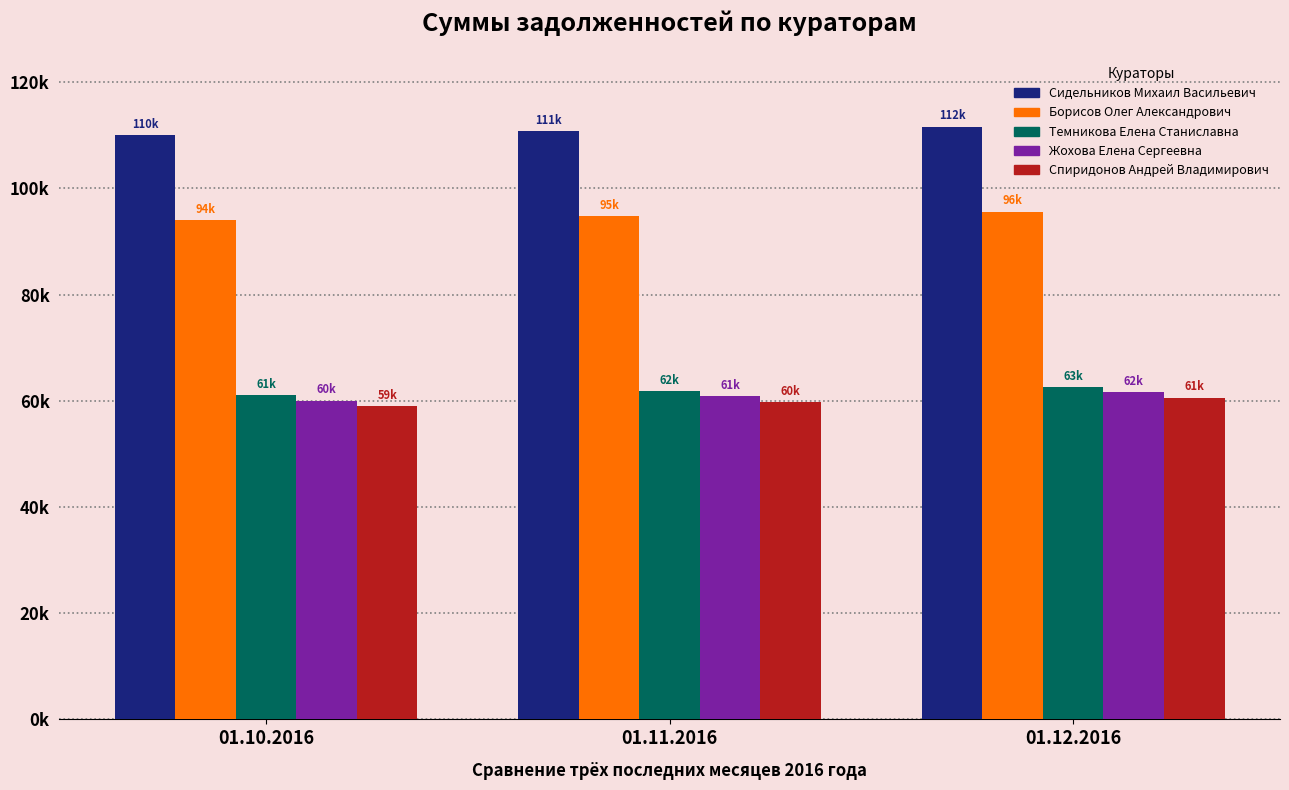

What is the label of the 3rd bar from the left?

01.12.2016